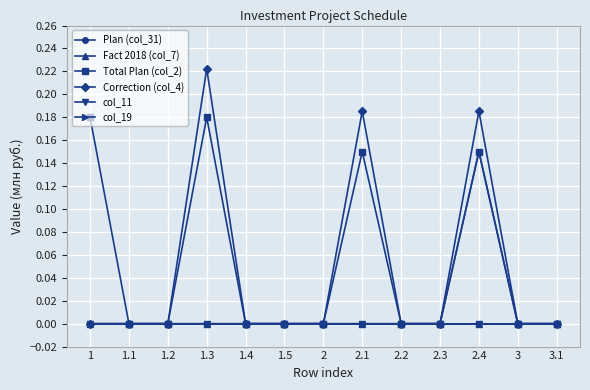

Reading left to right, what are all the values shown in this chart?

Plan (col_31): 0.0	0.0	0.0	0.0	0.0	0.0	0.0	0.0	0.0	0.0	0.1	0.0	0.0
Fact 2018 (col_7): 0.0	0.0	0.0	0.0	0.0	0.0	0.0	0.0	0.0	0.0	0.0	0.0	0.0
Total Plan (col_2): 0.2	0.0	0.0	0.2	0.0	0.0	0.0	0.1	0.0	0.0	0.1	0.0	0.0
Correction (col_4): 0.0	0.0	0.0	0.2	0.0	0.0	0.0	0.2	0.0	0.0	0.2	0.0	0.0
col_11: 0.0	0.0	0.0	0.0	0.0	0.0	0.0	0.0	0.0	0.0	0.0	0.0	0.0
col_19: 0.0	0.0	0.0	0.0	0.0	0.0	0.0	0.0	0.0	0.0	0.0	0.0	0.0